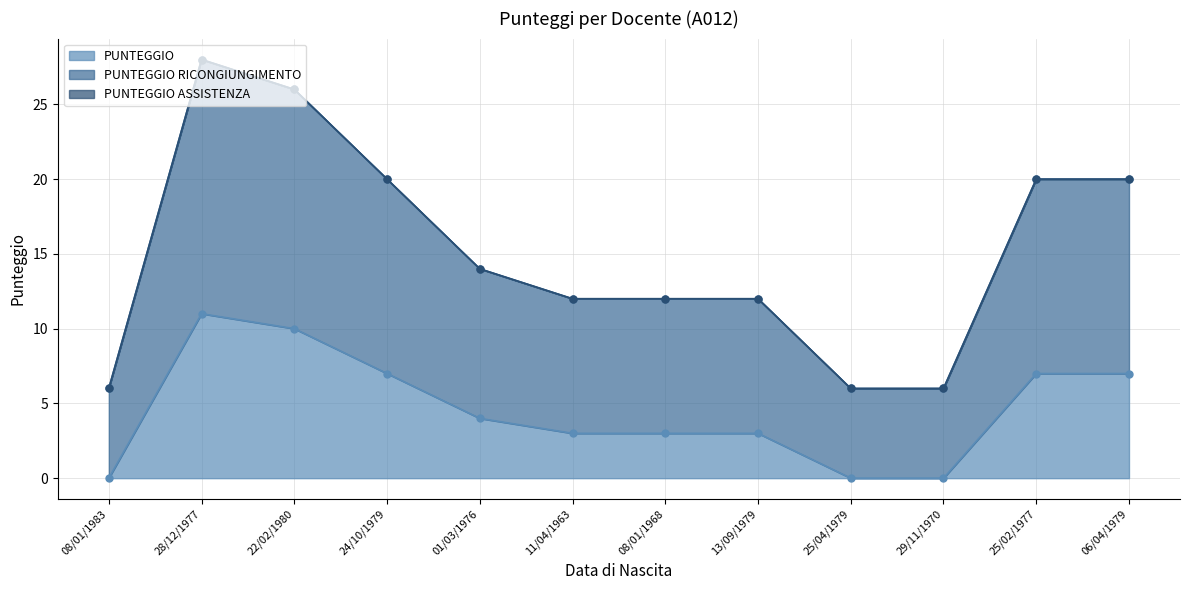

What is the label of the 11th point from the left?

25/02/1977